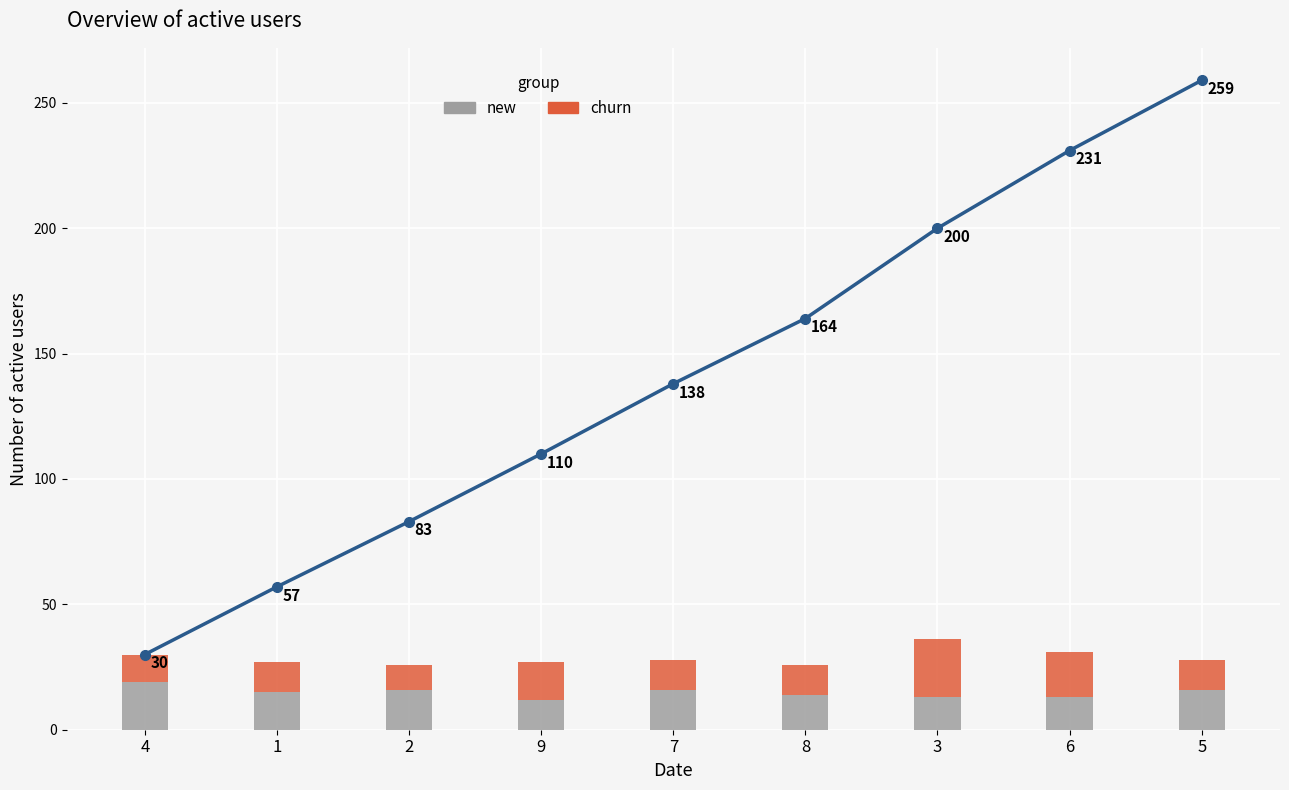

Rank the series by their maximum value, from lowest to highest.

new, churn, cumulative